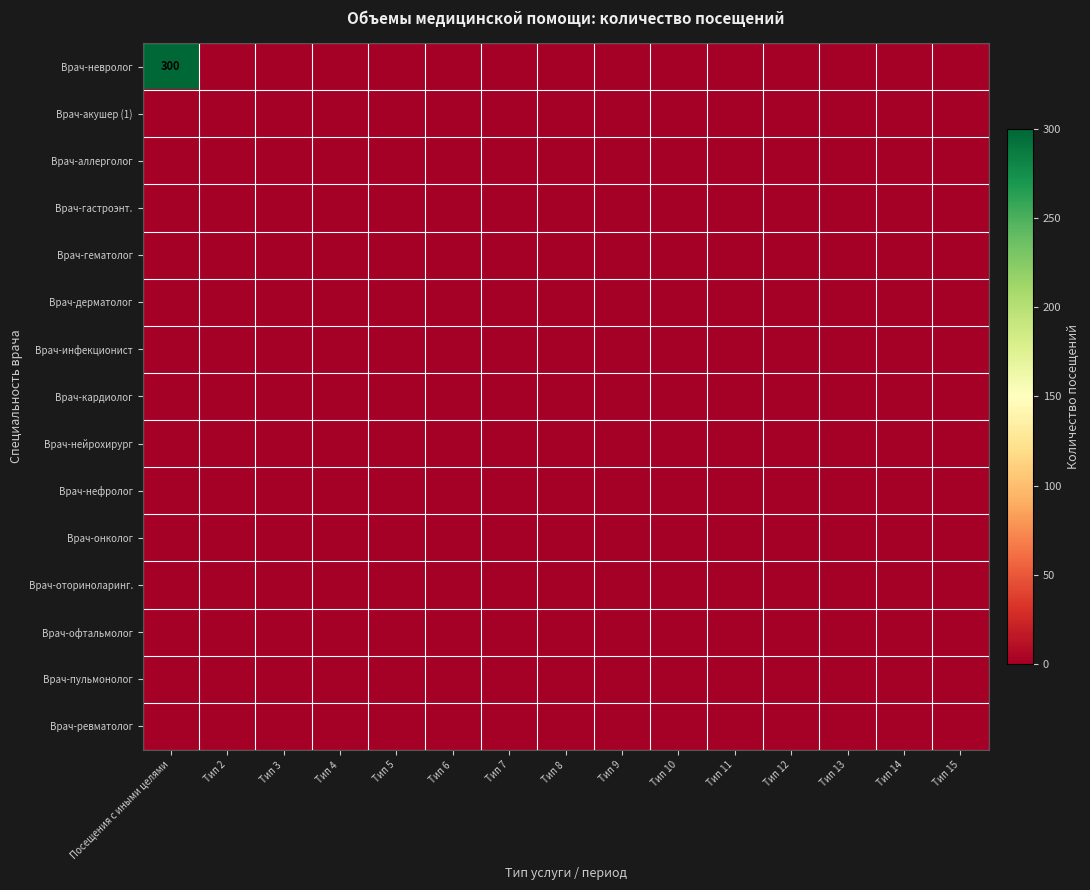

What is the difference between the highest and lowest values at Посещения с иными целями?

300